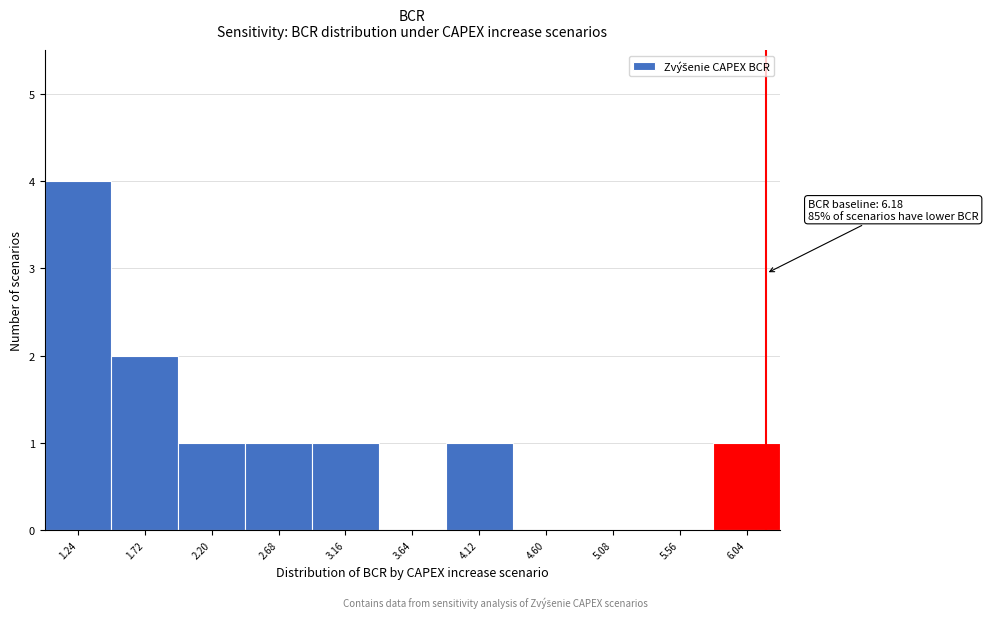

Over which range of the x-axis is the bar tallest?

1.00 to 1.50